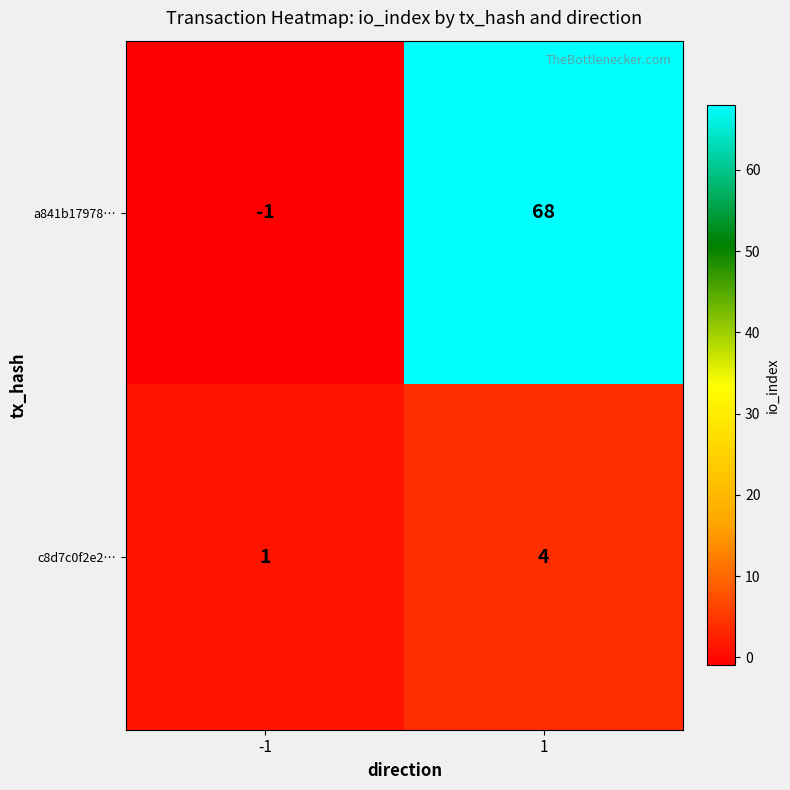

What is the average value of the a841b17978… series?

34